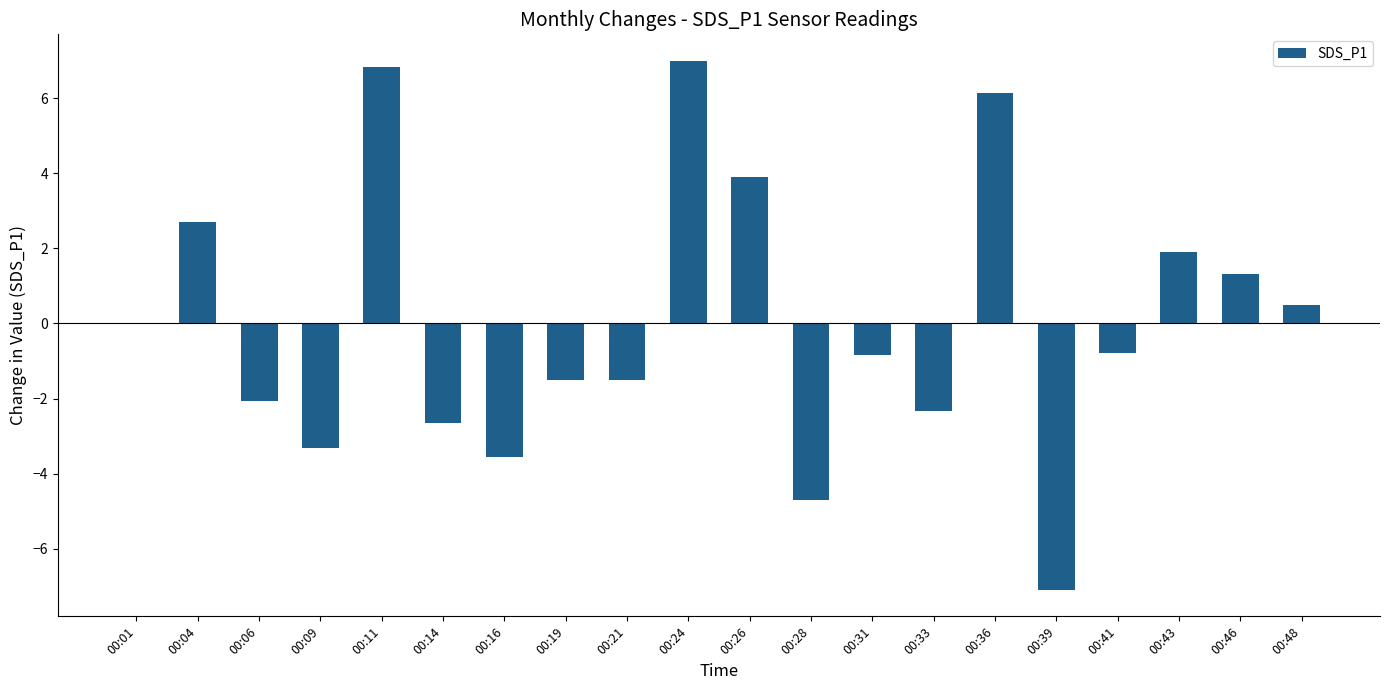

The value at 00:26 is 2.3. True or false?

False